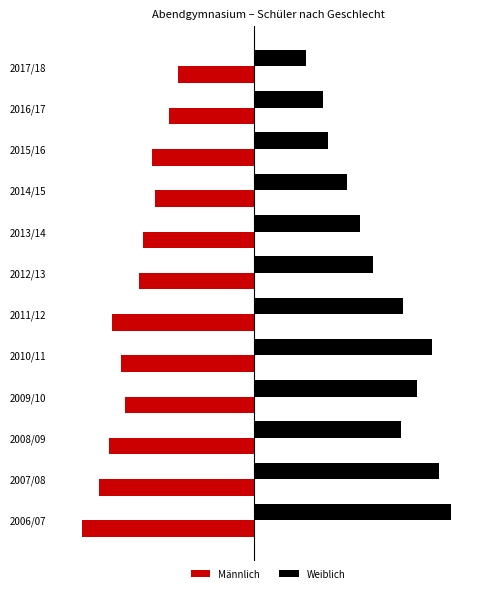

What is the average value of the Männlich series?

-94